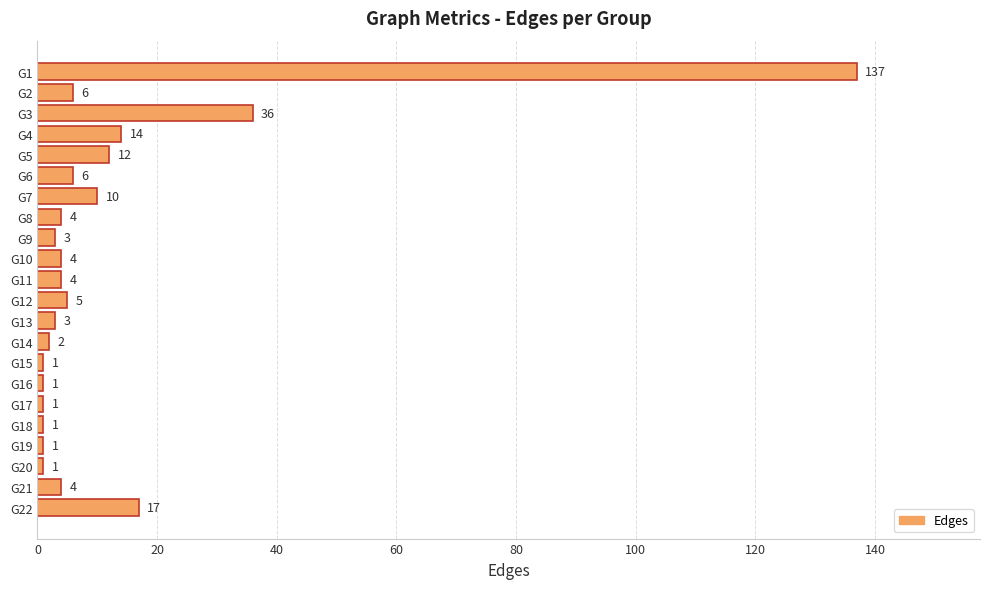

Where is the data nearest to the value 69?

G3